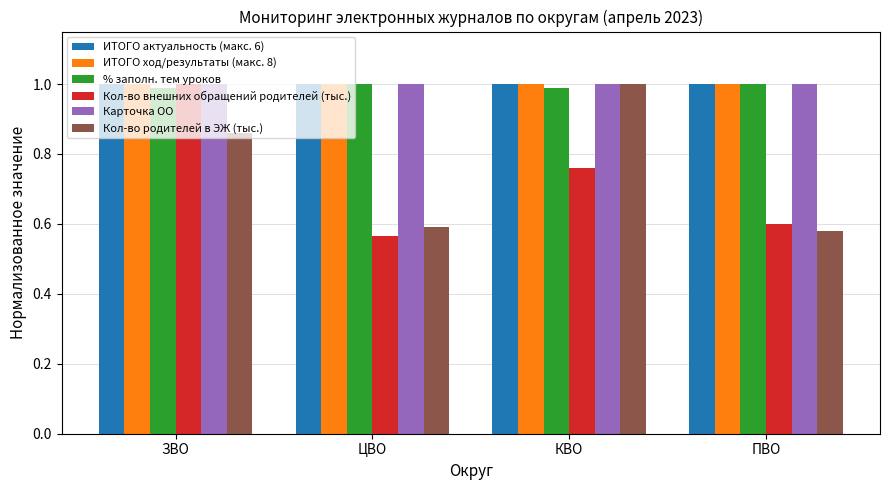

What is the sum of all ИТОГО актуальность (макс. 6) values?

4.0